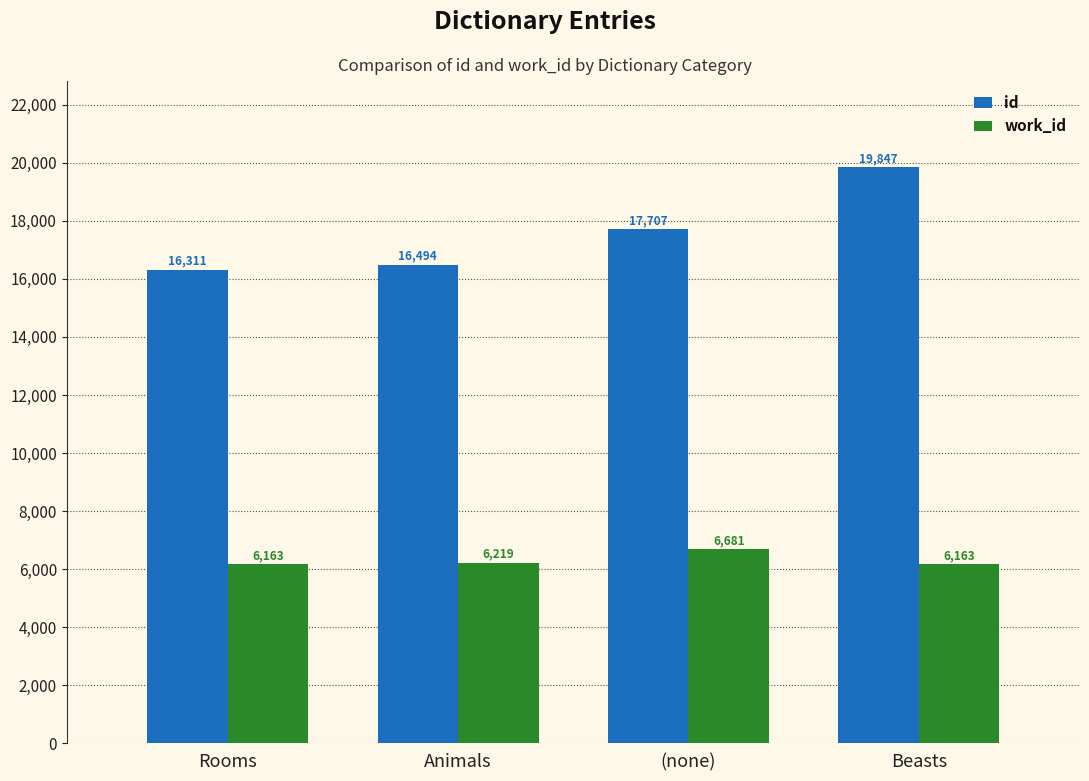

Rank the series by their maximum value, from highest to lowest.

id, work_id